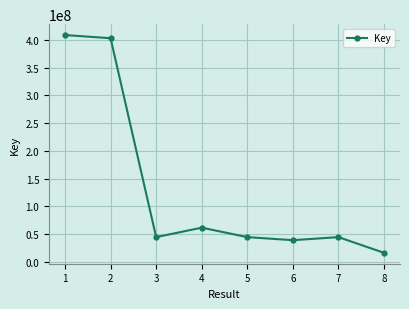

What is the value of the 7th point from the left?

44717132